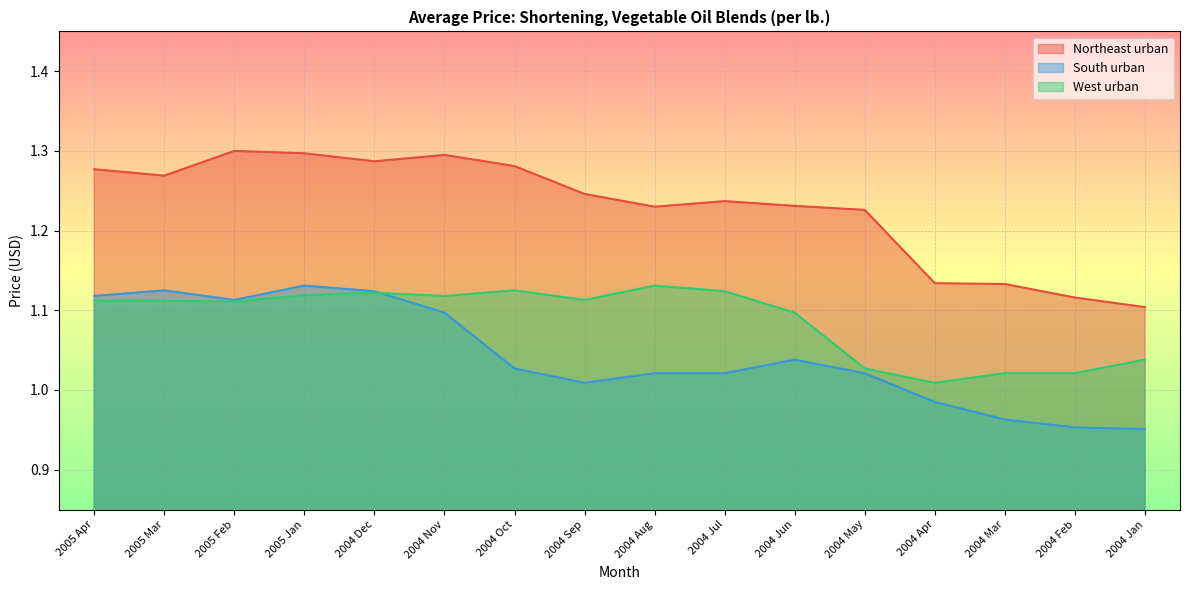

How many lines are shown in the chart?

3